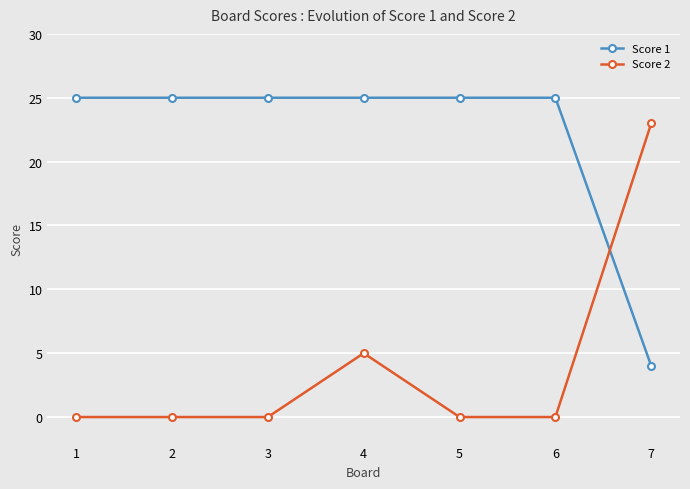

The value of Score 2 at 4 is 5. True or false?

True